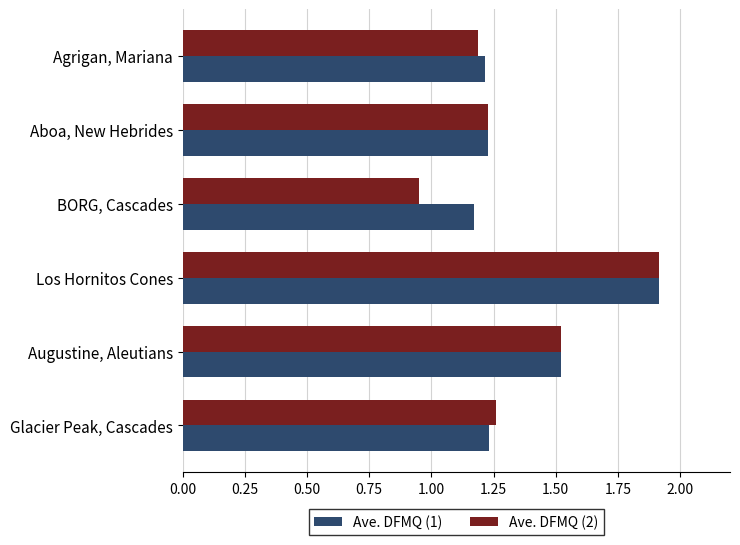

Which category has the lowest value across all series?

BORG, Cascades